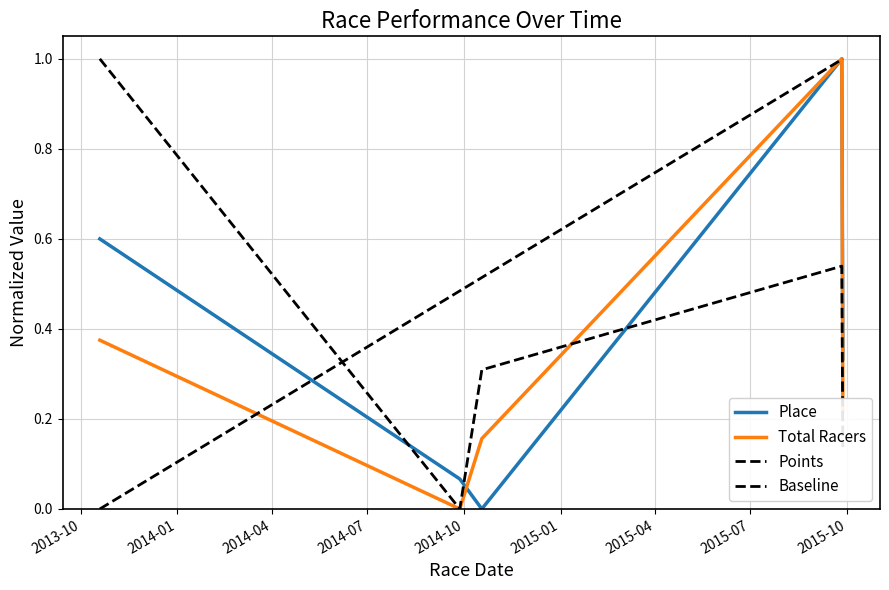

At which label is Total Racers closest to 0?

2014-09-27